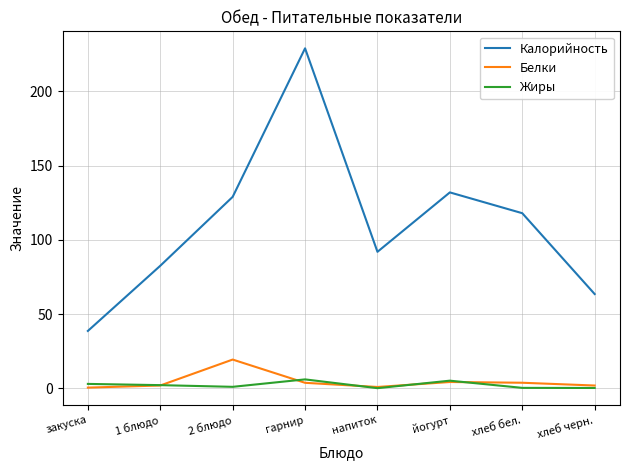

True or false: Калорийность has a value of 63.6 at хлеб черн..

True